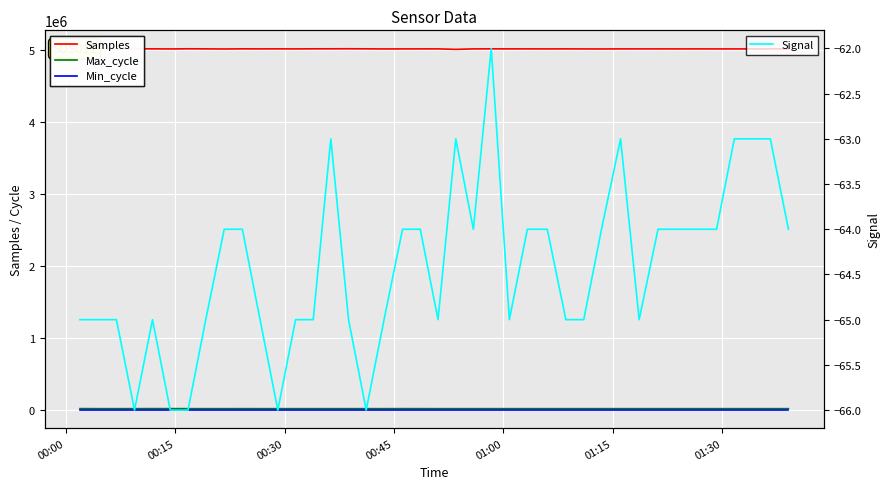

True or false: Signal and Min_cycle cross at least once.

False